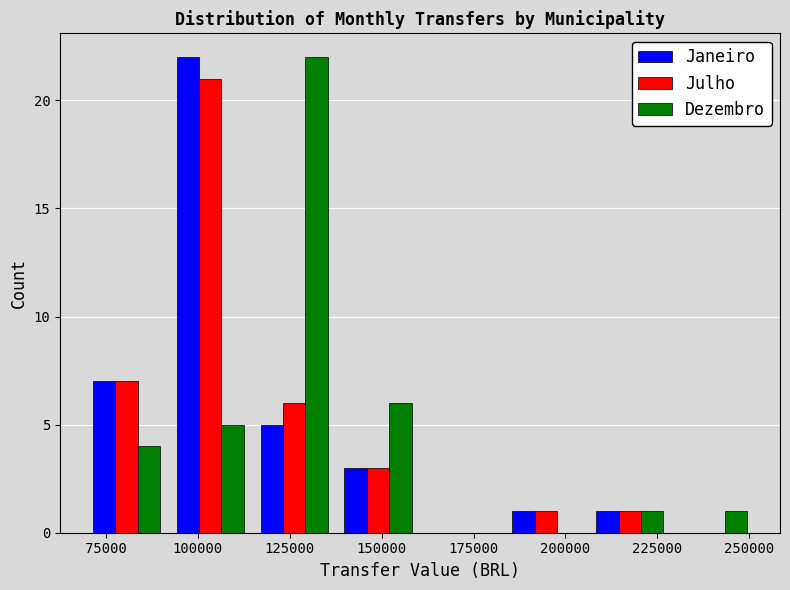

What is the height of the Janeiro bar covering 90000 to 115000 on the x-axis? Neither the bar edges nor the heights are printed on the chart, so give them approximately, as read against the axes.

22